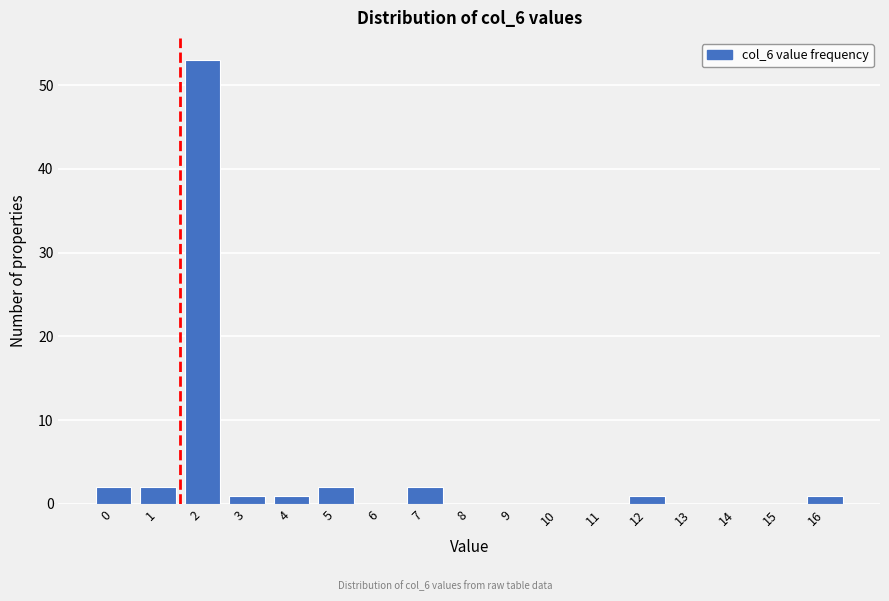

Reading left to right, extract all data points from this chart.

0=2	1=2	2=53	3=1	4=1	5=2	6=0	7=2	8=0	9=0	10=0	11=0	12=1	13=0	14=0	15=0	16=1